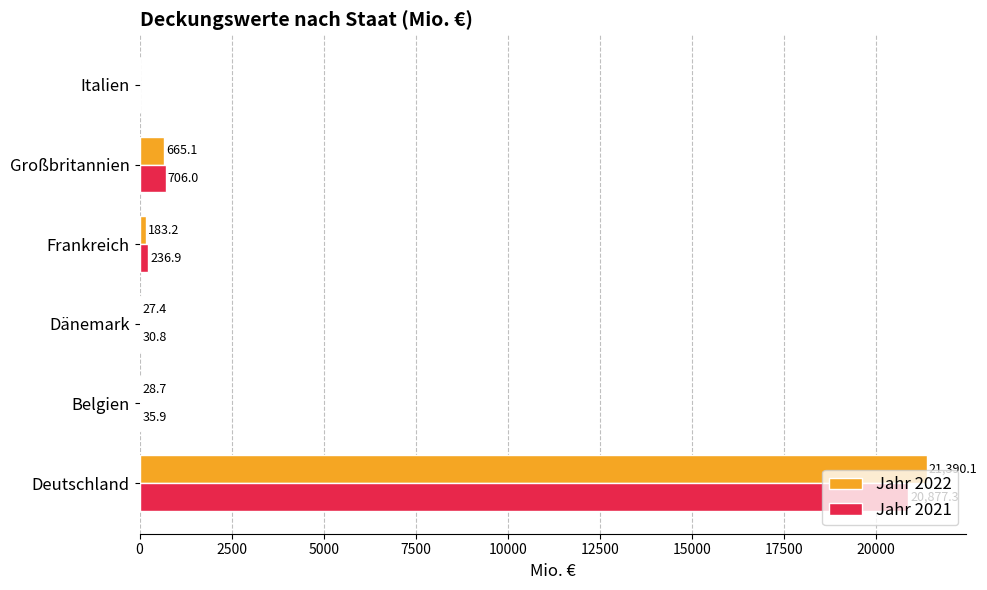

Between Deutschland and Großbritannien, which series saw the biggest shift?

Jahr 2022